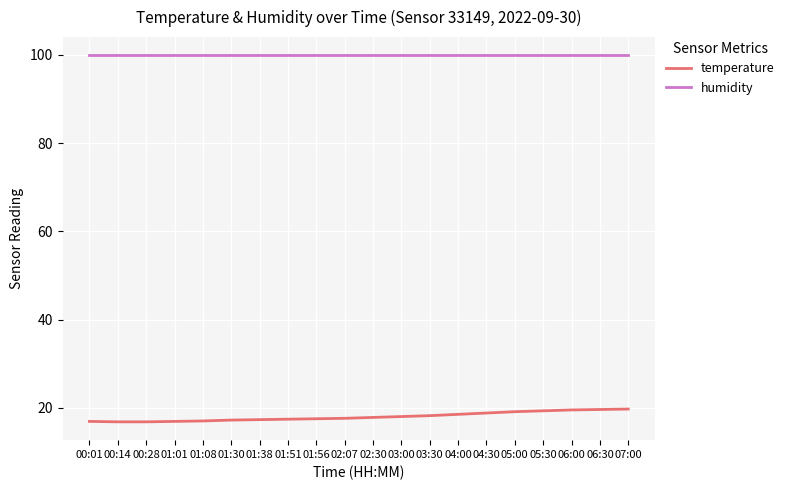

What is the difference between the maximum and minimum values in the temperature series?

2.9